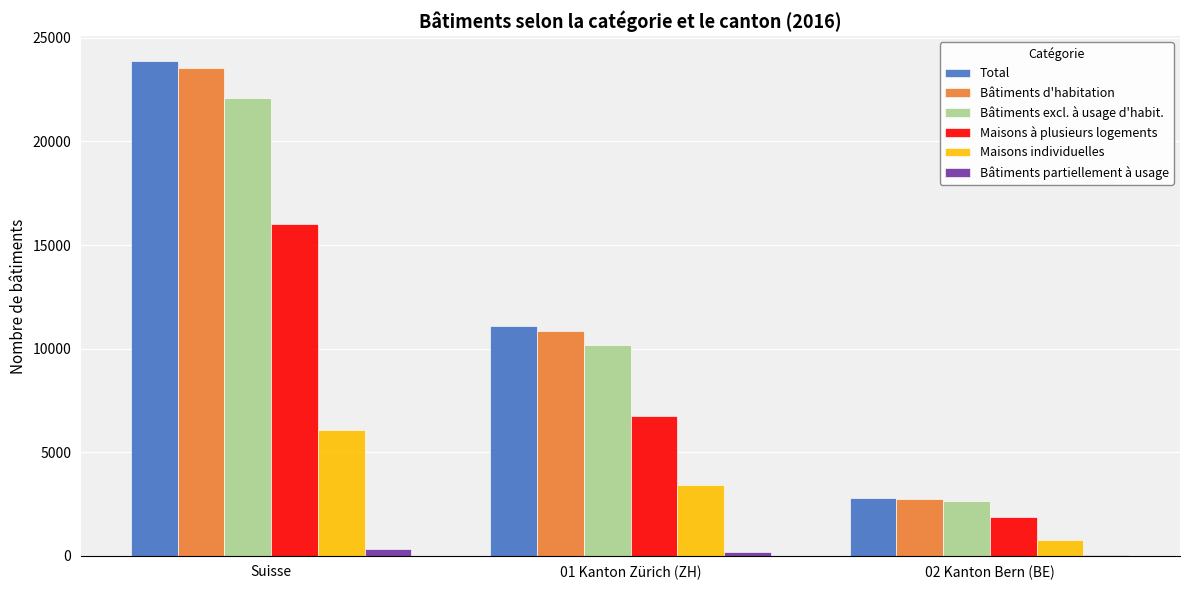

Reading left to right, transcribe all the data shown in this chart.

Total: Suisse=23894	01 Kanton Zürich (ZH)=11066	02 Kanton Bern (BE)=2777
Bâtiments d'habitation: Suisse=23552	01 Kanton Zürich (ZH)=10872	02 Kanton Bern (BE)=2735
Bâtiments excl. à usage d'habit.: Suisse=22076	01 Kanton Zürich (ZH)=10168	02 Kanton Bern (BE)=2640
Maisons à plusieurs logements: Suisse=16017	01 Kanton Zürich (ZH)=6738	02 Kanton Bern (BE)=1881
Maisons individuelles: Suisse=6059	01 Kanton Zürich (ZH)=3430	02 Kanton Bern (BE)=759
Bâtiments partiellement à usage: Suisse=342	01 Kanton Zürich (ZH)=194	02 Kanton Bern (BE)=42